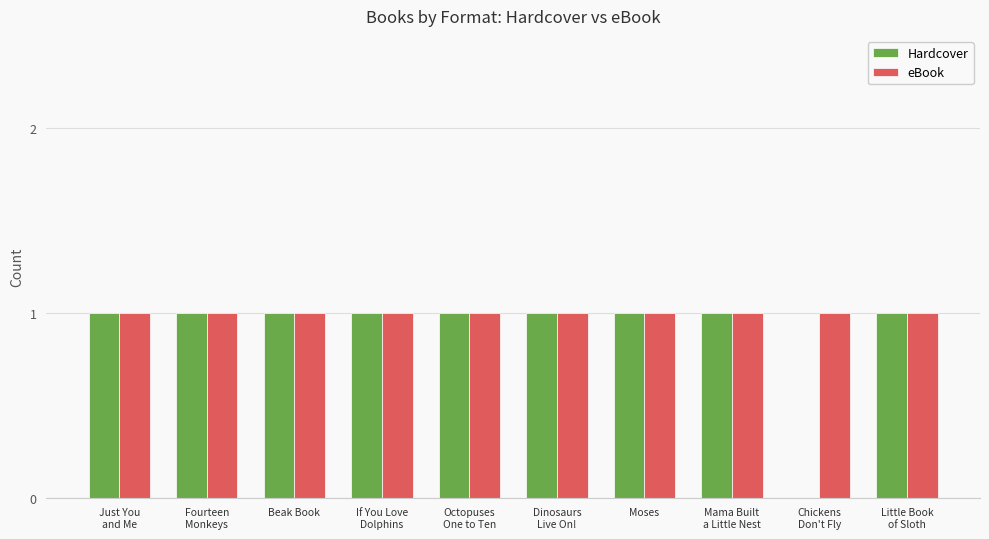

The value of eBook at Fourteen
Monkeys is 1. True or false?

True